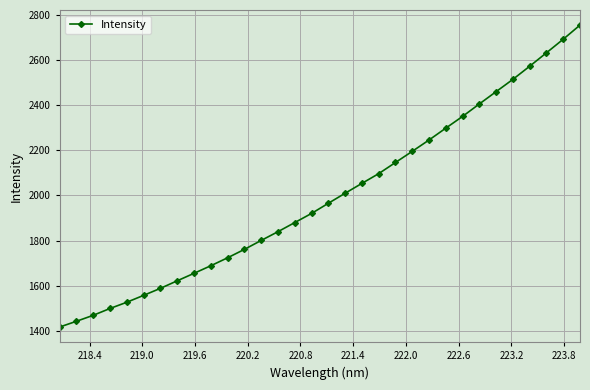

What is the difference between the maximum and minimum values?

1335.4